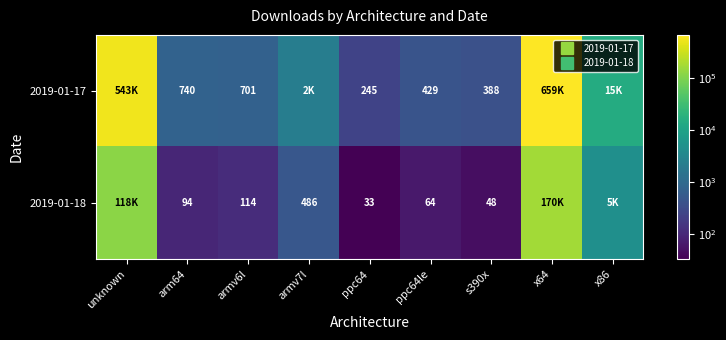

What is the difference between the 2019-01-17 values at armv7l and arm64?

1436